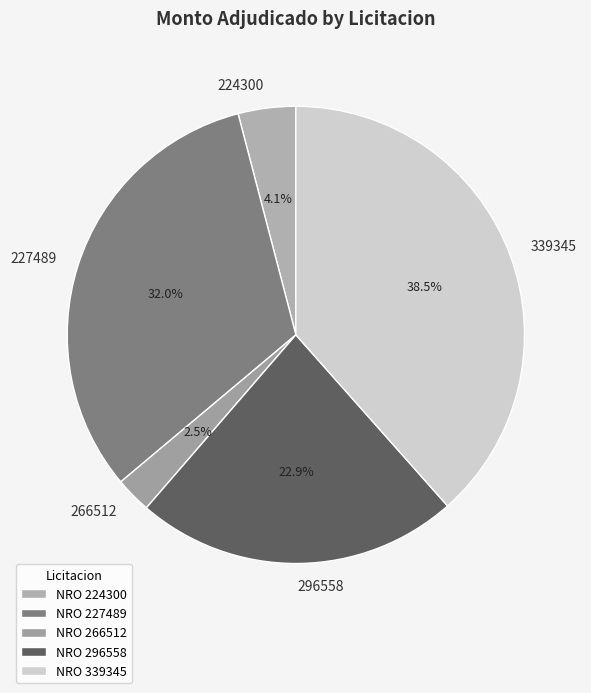

True or false: 224300 accounts for 18% of the total.

False